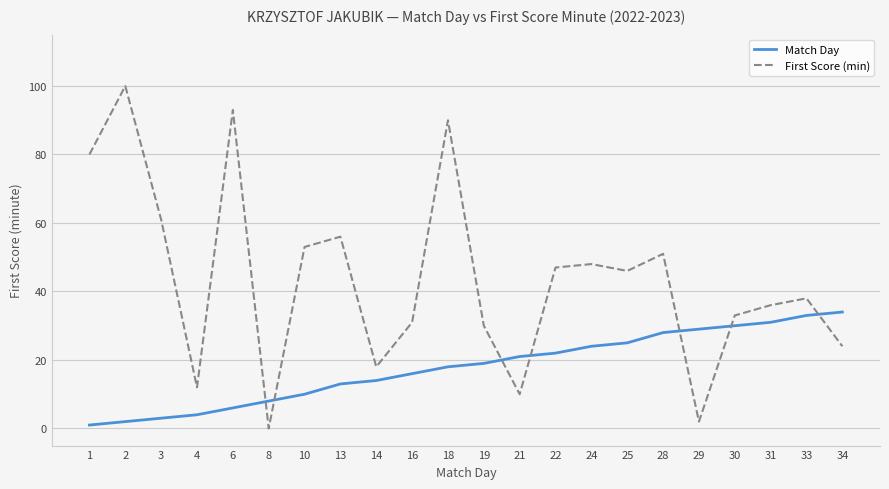

How many interior local valleys does the First Score (min) series have?

6